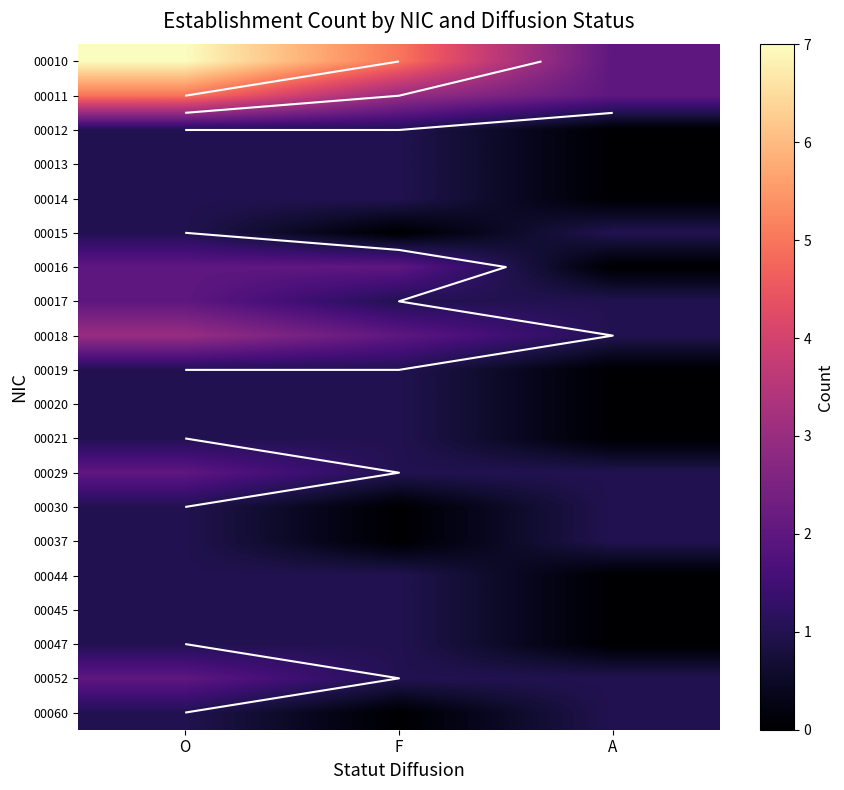

What is the total value across all series at A?

12